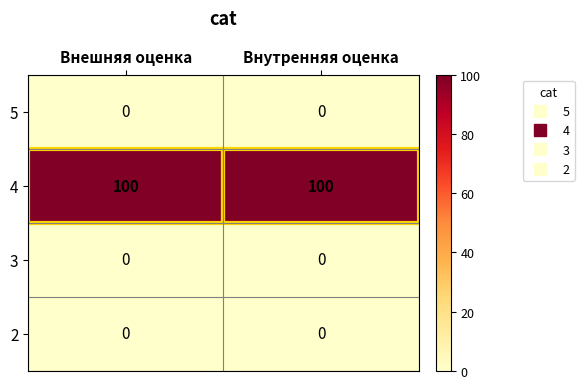

What is the greatest value displayed?

100